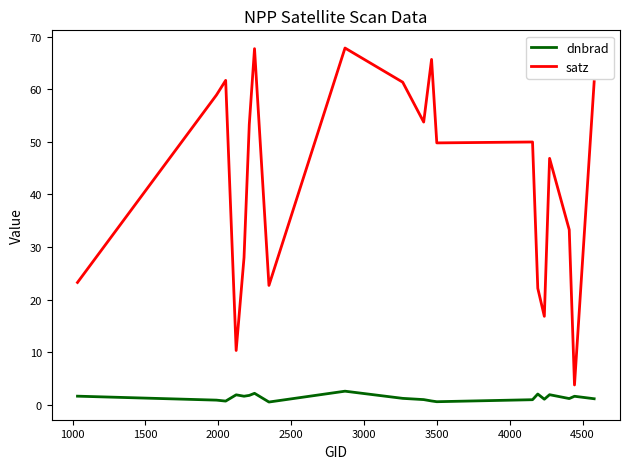

Rank the series by their maximum value, from lowest to highest.

dnbrad, satz